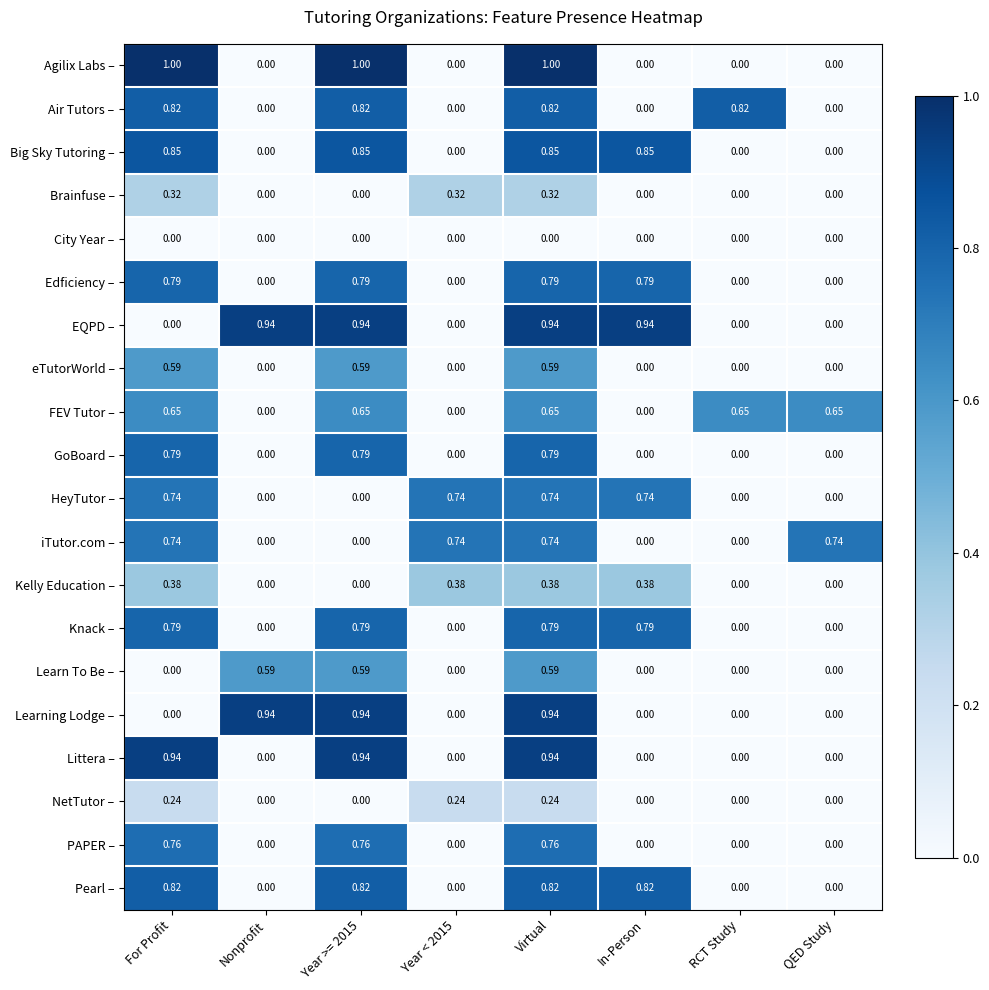

Between Year >= 2015 and RCT Study, which series saw the biggest shift?

Agilix Labs –